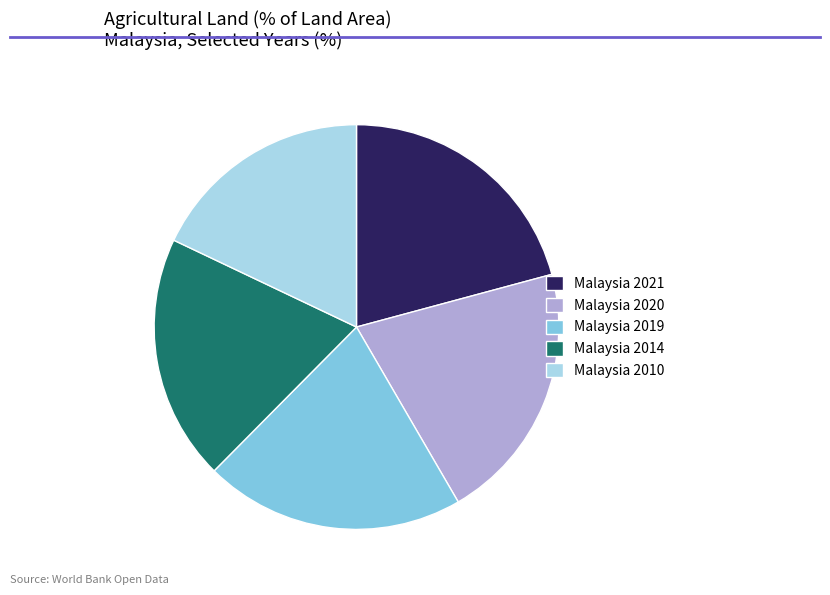

Approximately how many times larger is the value at Malaysia 2010 compared to Malaysia 2019?

0.9